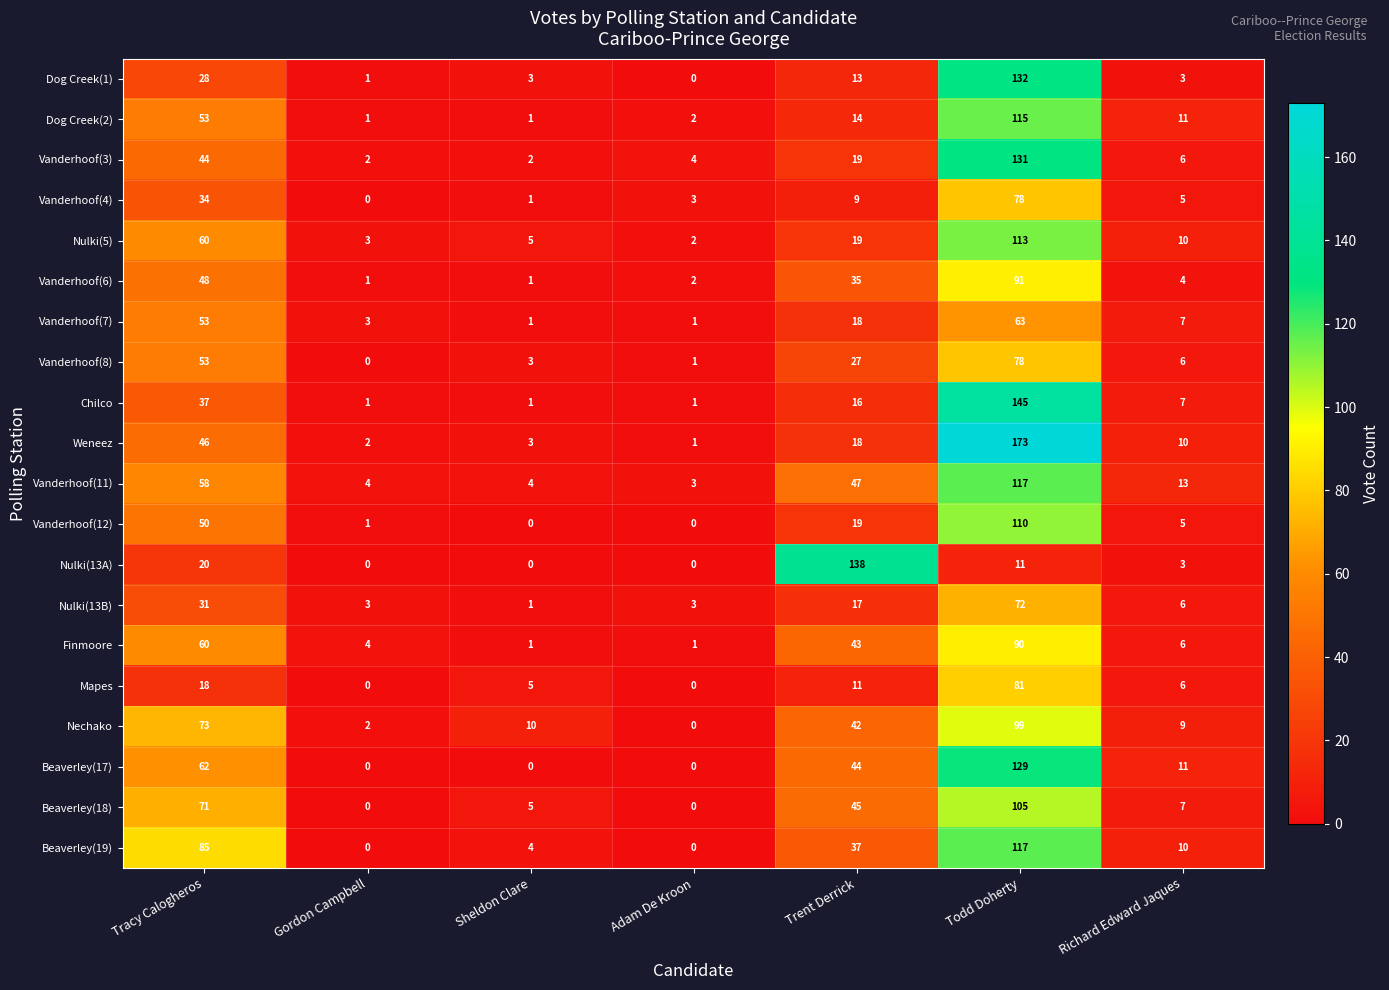

What is the maximum value shown in the chart?

173